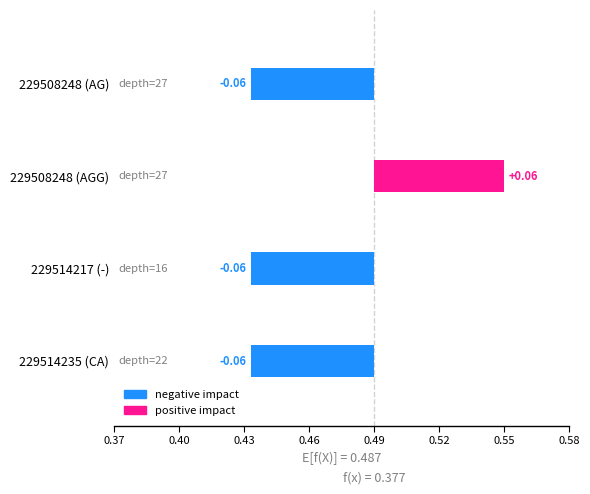

What is the greatest value displayed?

0.1